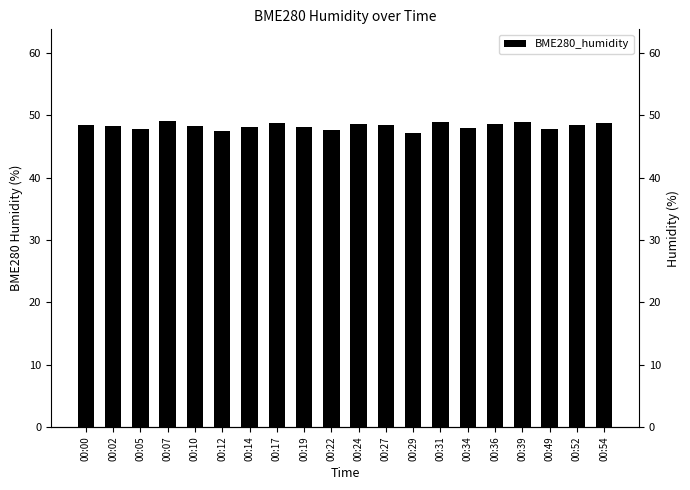

At which category does the chart reach its peak across all series?

00:07